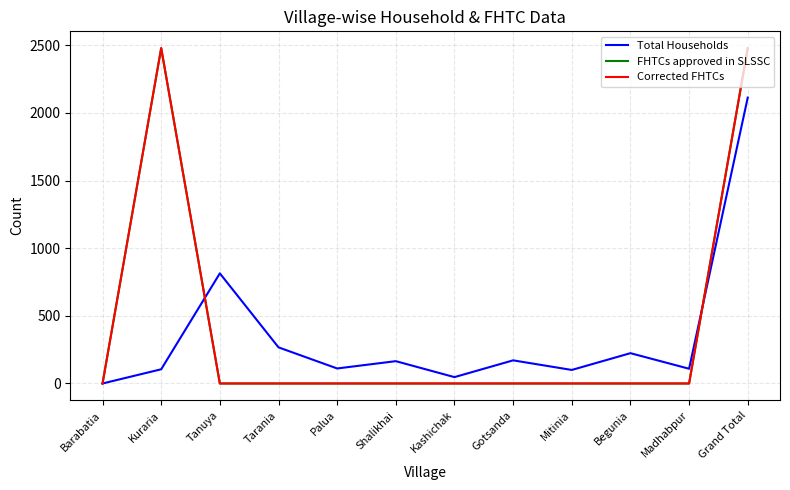

What is the label of the 7th point from the right?

Shalikhai